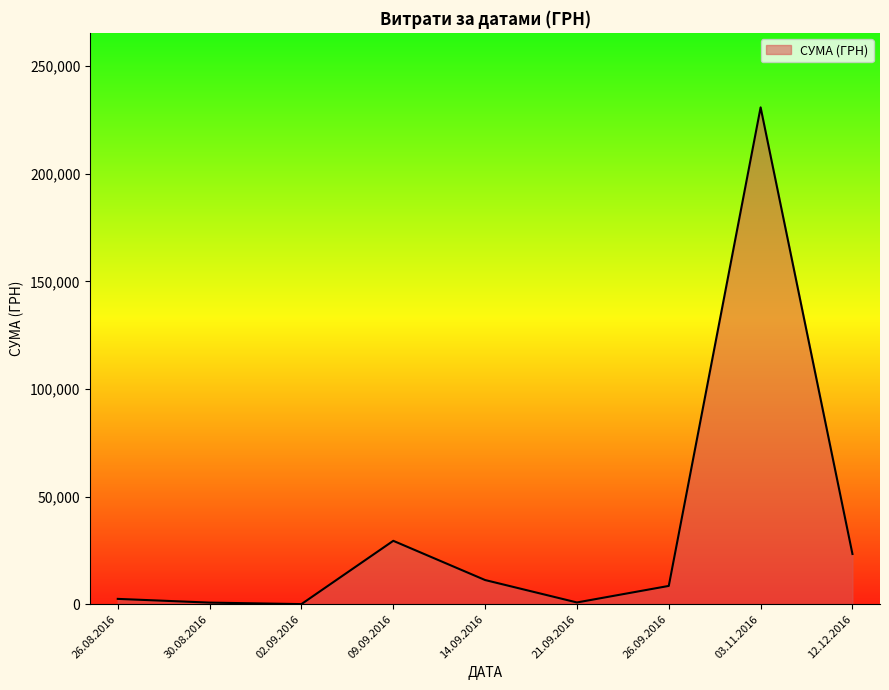

Which has a higher value, 03.11.2016 or 14.09.2016?

03.11.2016